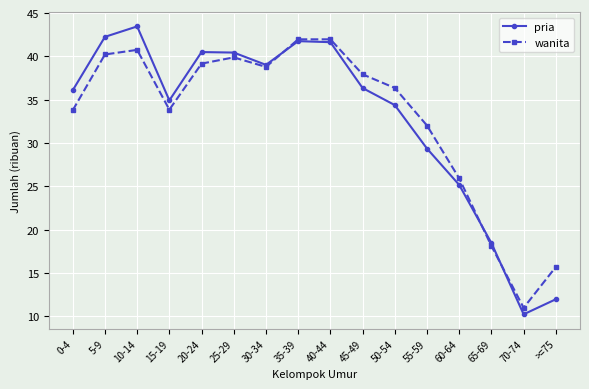

What is the approximate value of wanita at 45-49?

37.9